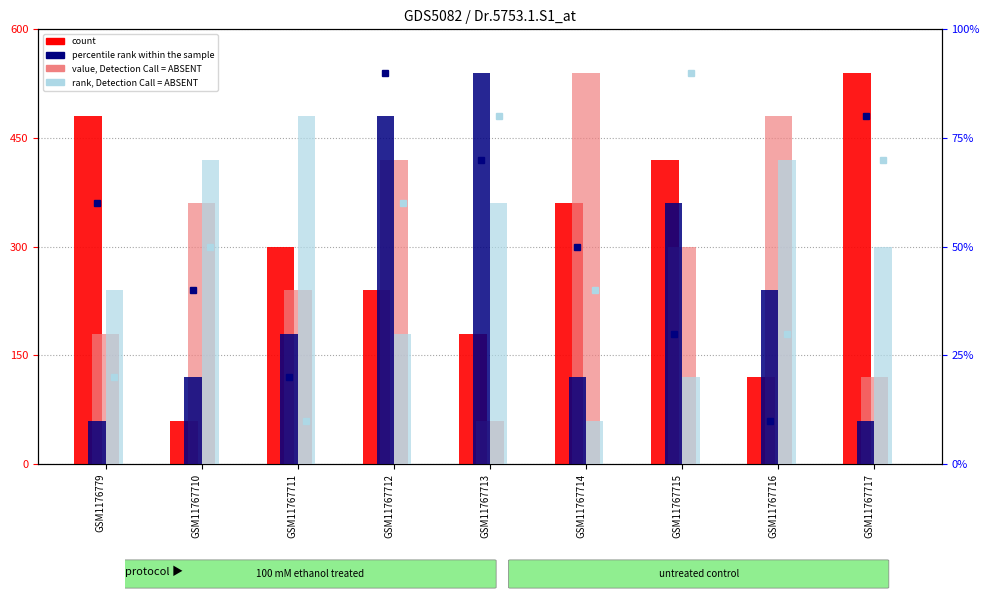

What are all the series names shown in the legend?

count, value, Detection Call = ABSENT, percentile rank within the sample, rank, Detection Call = ABSENT